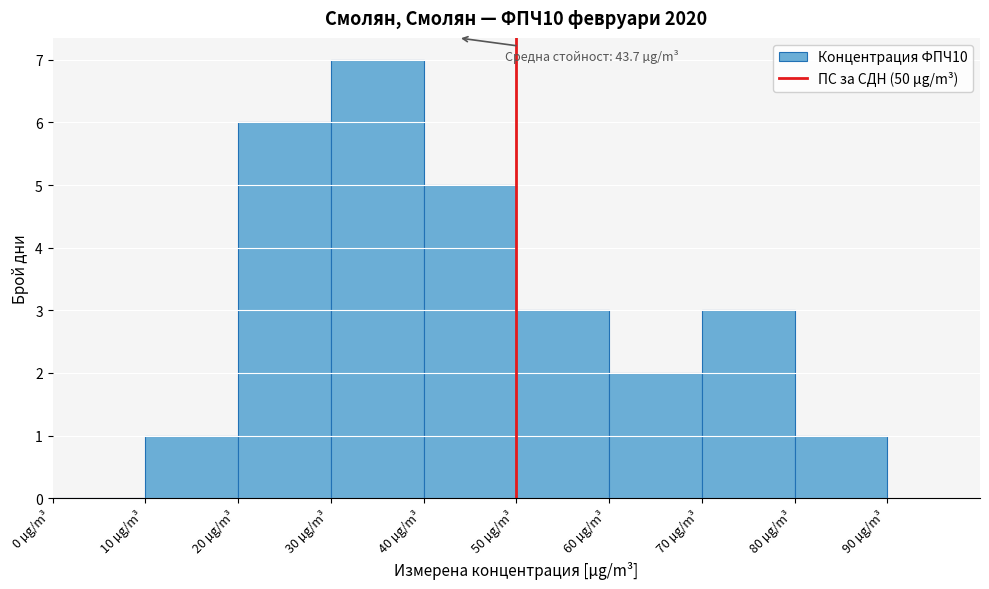

Over which range of the x-axis is the bar tallest?

30 to 40